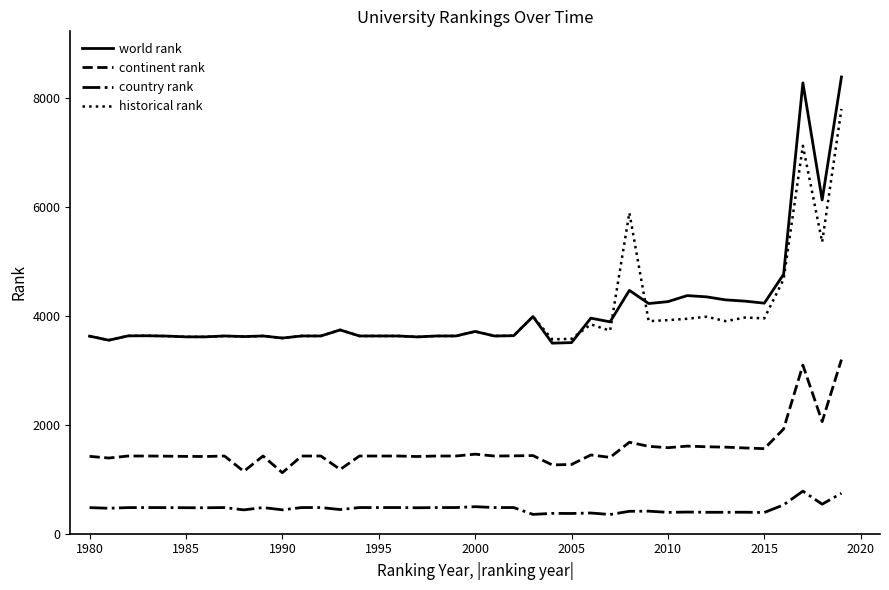

Which series has the widest spread of values?

world rank